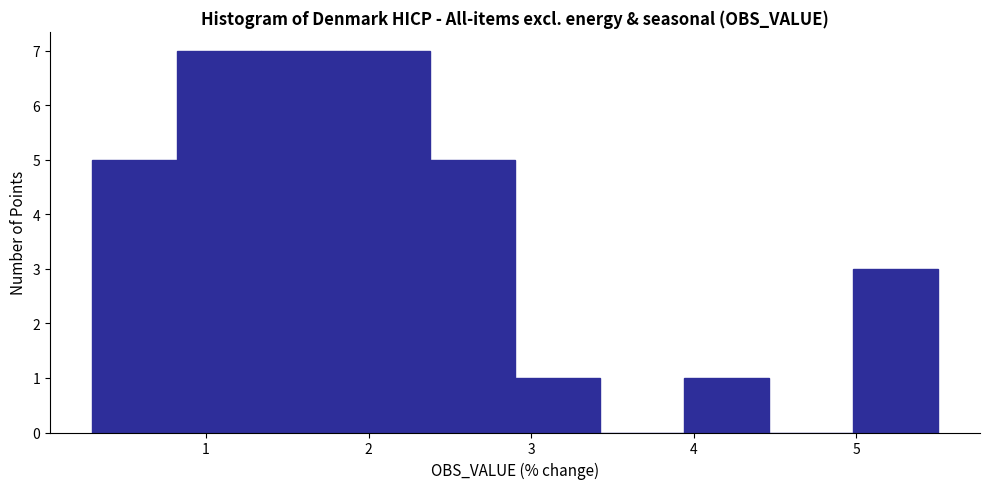

Reading left to right, list every bar in this chart as the range it spans on the x-axis followed by its height. Neither the bar edges nor the heights are printed on the chart, so give them approximately, as read against the axes.

0.30 to 0.82: 5
0.82 to 1.34: 7
1.34 to 1.86: 7
1.86 to 2.38: 7
2.38 to 2.90: 5
2.90 to 3.42: 1
3.42 to 3.94: 0
3.94 to 4.46: 1
4.46 to 4.98: 0
4.98 to 5.50: 3